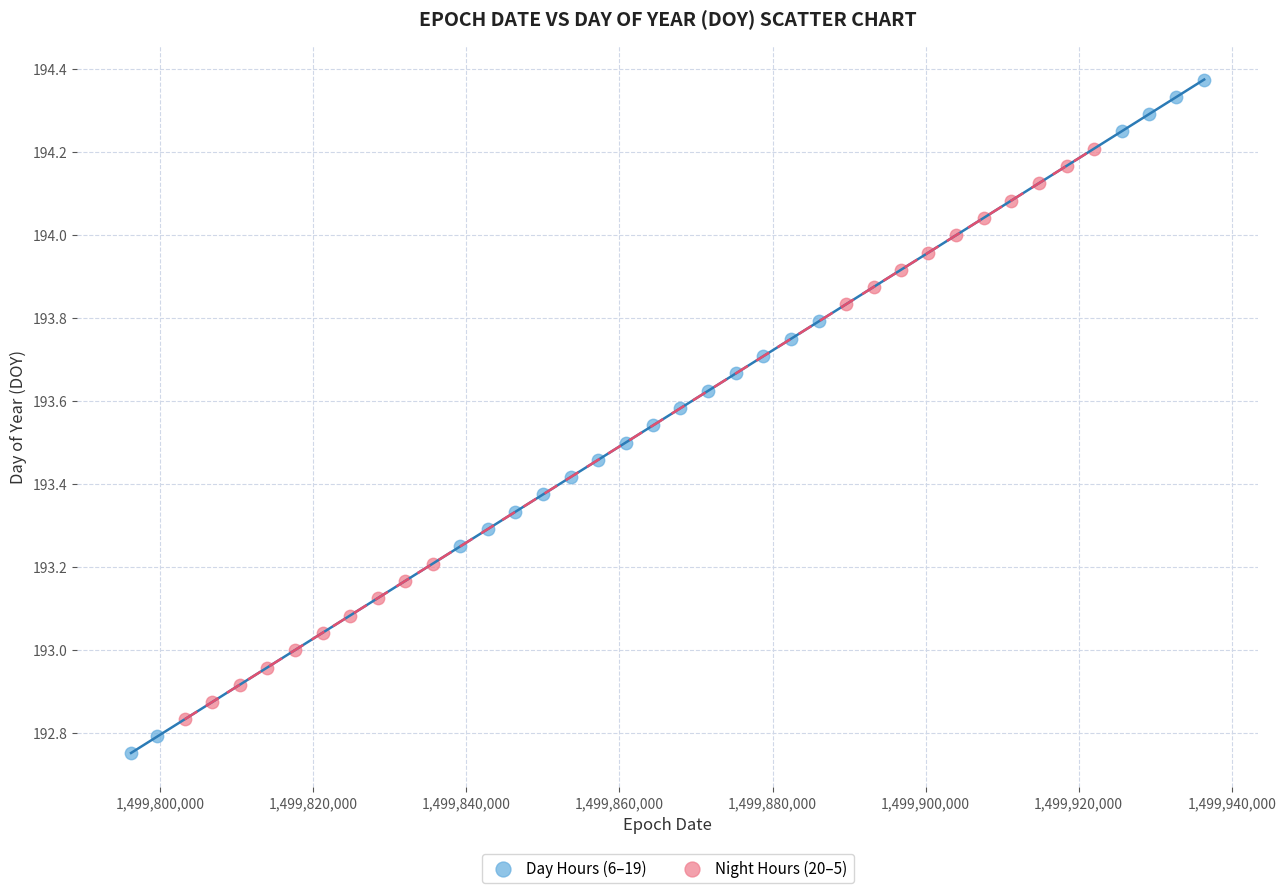

Which series has the largest Y range (max minus min)?

Day Hours (6–19)